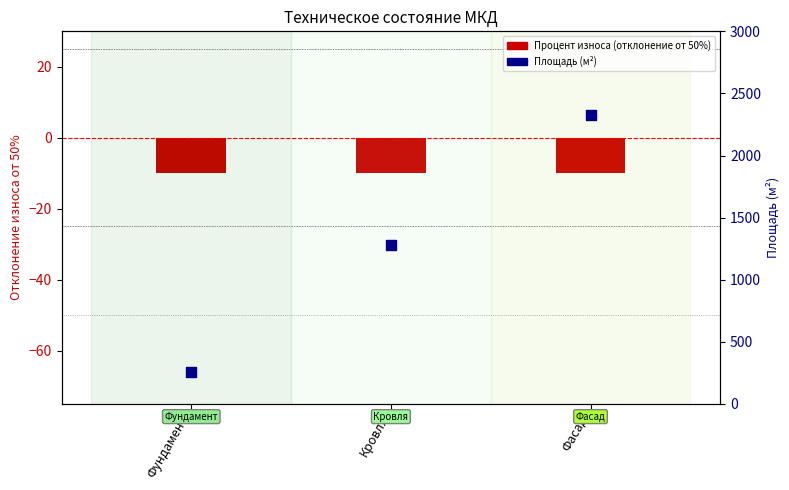

What are all the series names shown in the legend?

Процент износа (отклонение от 50%), Площадь (м²)